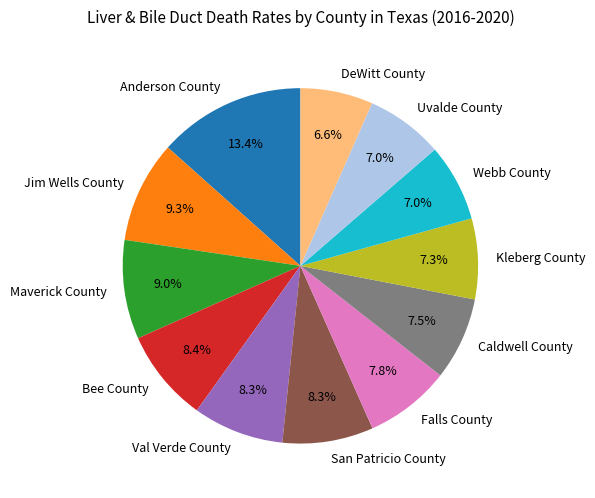

How much of the chart is everything except Jim Wells County?

90.7%